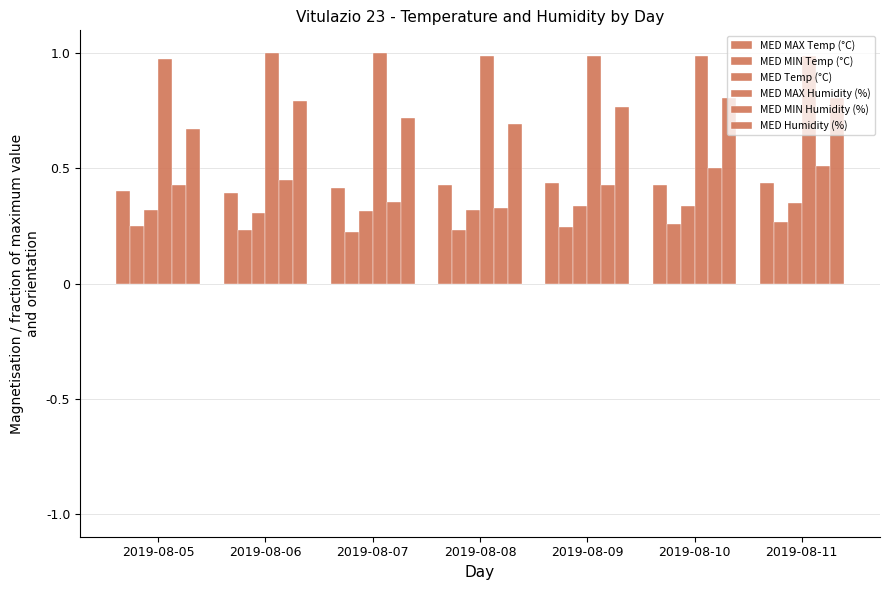

How many bars are there in total?

42